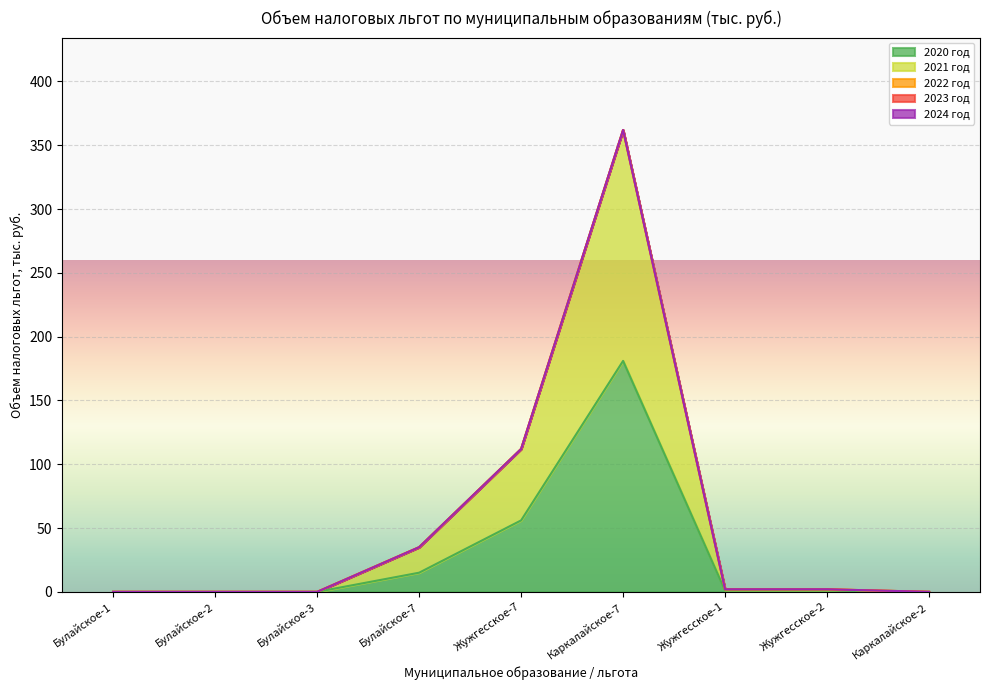

Rank the categories by 2021 год value from lowest to highest.

Булайское-1, Булайское-2, Булайское-3, Каркалайское-2, Жужгесское-1, Жужгесское-2, Булайское-7, Жужгесское-7, Каркалайское-7